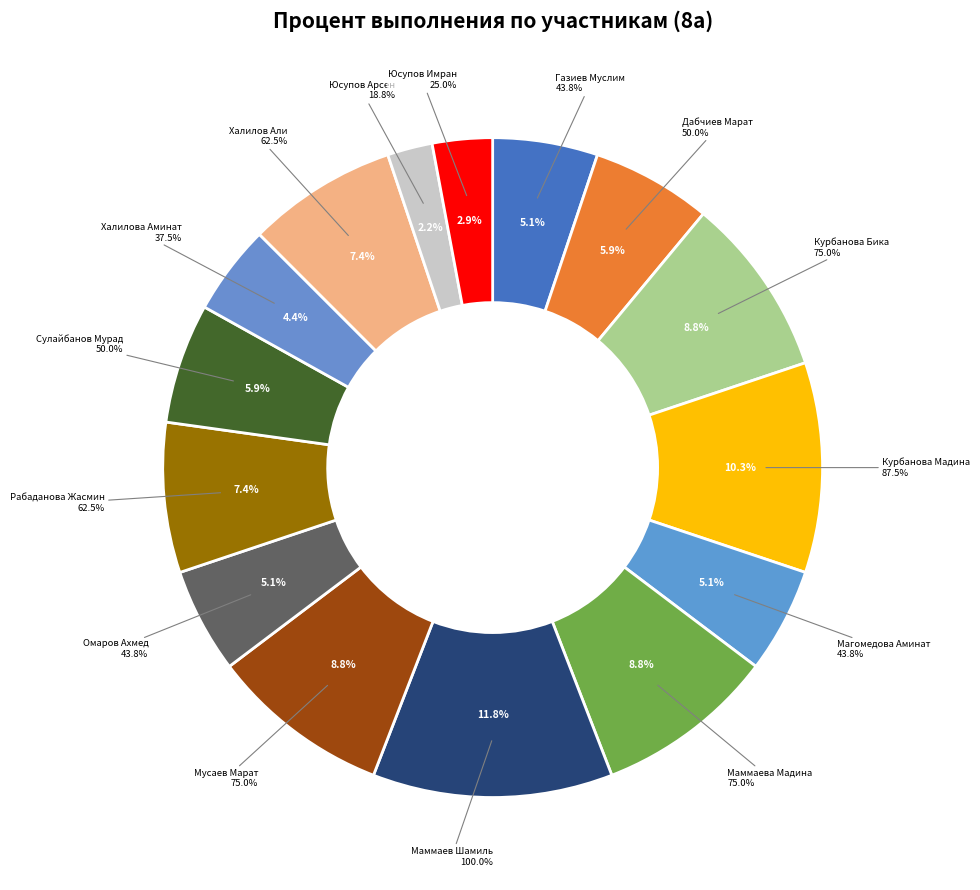

True or false: Мусаев Марат accounts for 9% of the total.

True